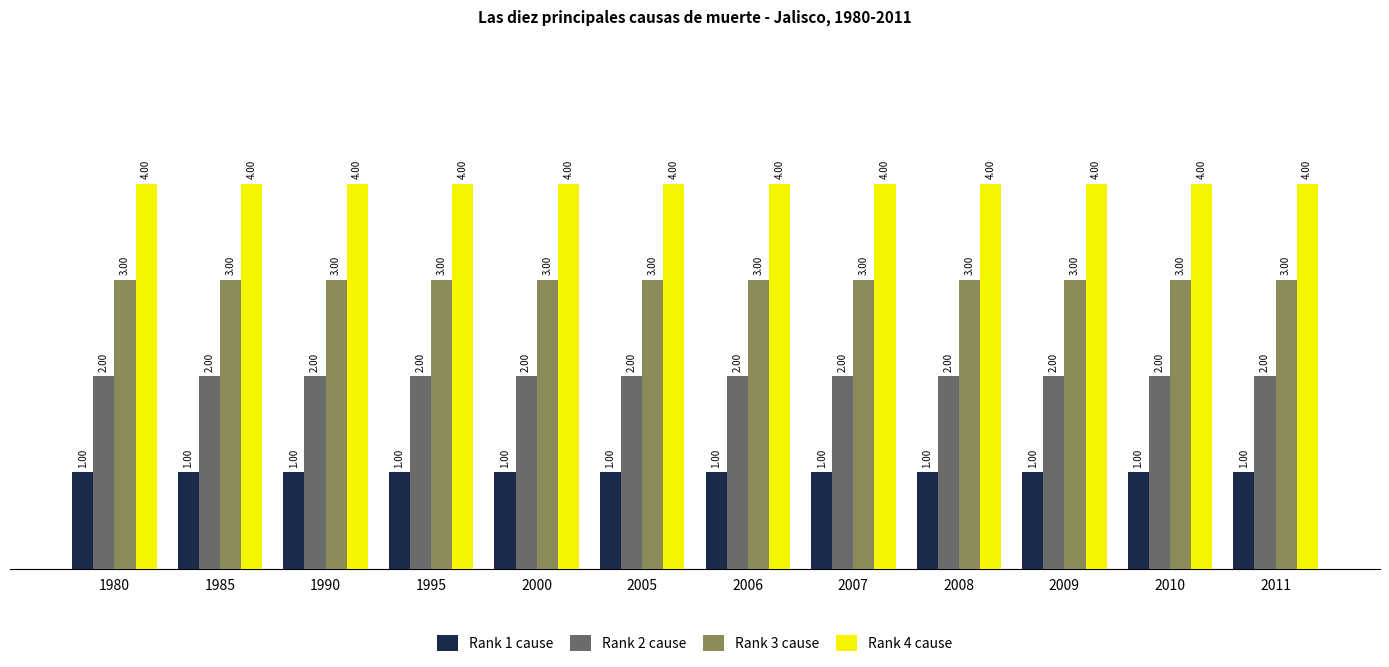

What is the difference between the highest and lowest values at 1995?

3